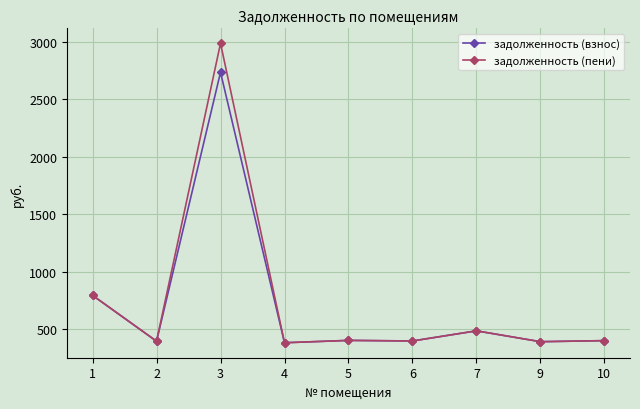

Where is the first local maximum for задолженность (взнос)?

3